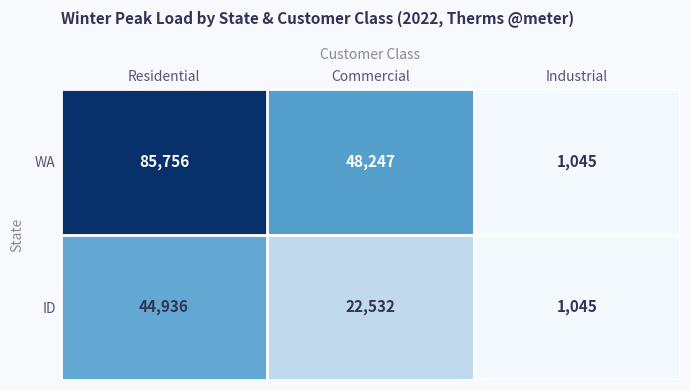

Where is ID nearest to the value 22990?

Commercial